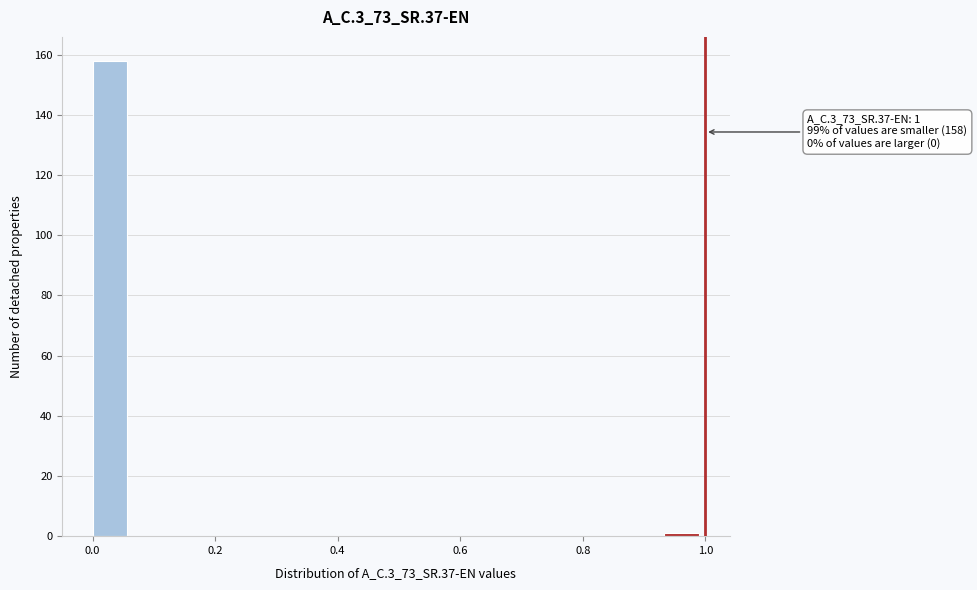

Read against the x-axis, roughly where is the centre of the tallest bar?

0.02